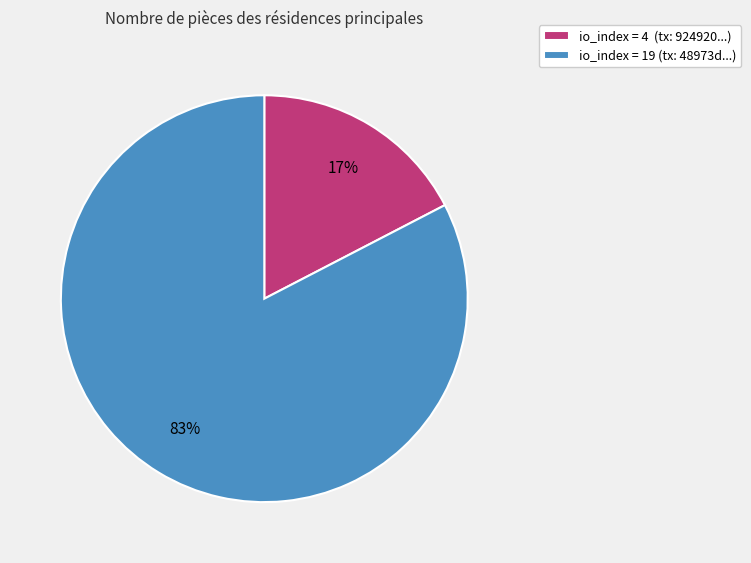

How many slices are in this pie chart?

2